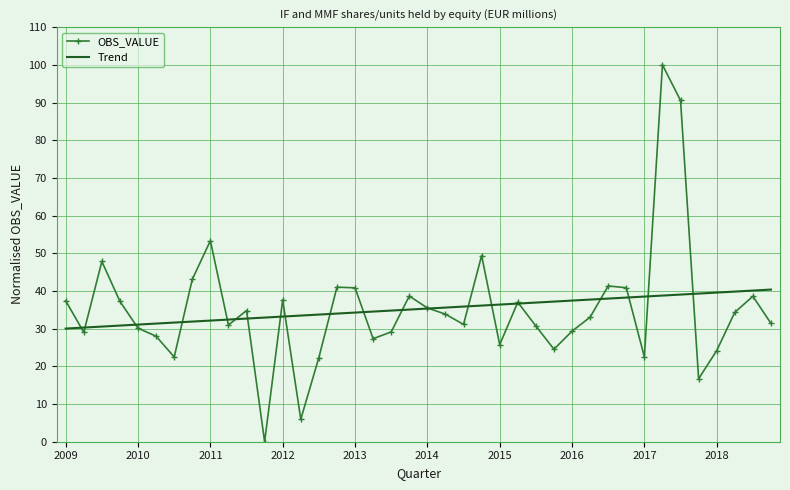

Which series has the largest range (max minus min)?

OBS_VALUE